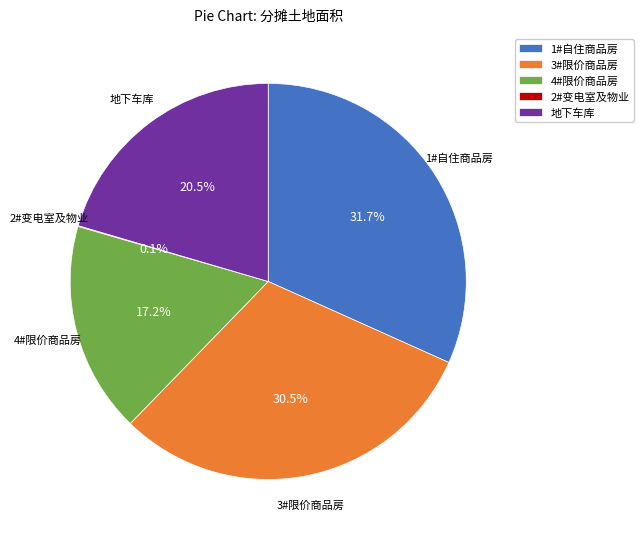

Which has a higher value, 1#自住商品房 or 4#限价商品房?

1#自住商品房